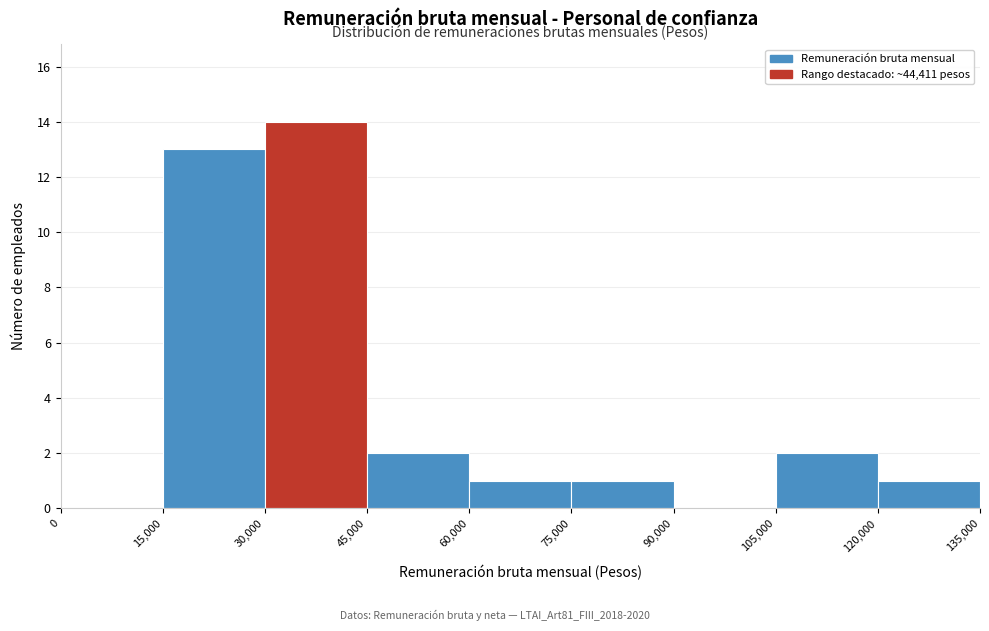

Reading left to right, list every bar in this chart as the range it spans on the x-axis followed by its height. The values are not printed on the chart, so give them approximately, as read against the axis.

0 to 15,000: 0
15,000 to 30,000: 13
30,000 to 45,000: 14
45,000 to 60,000: 2
60,000 to 75,000: 1
75,000 to 90,000: 1
90,000 to 105,000: 0
105,000 to 120,000: 2
120,000 to 135,000: 1